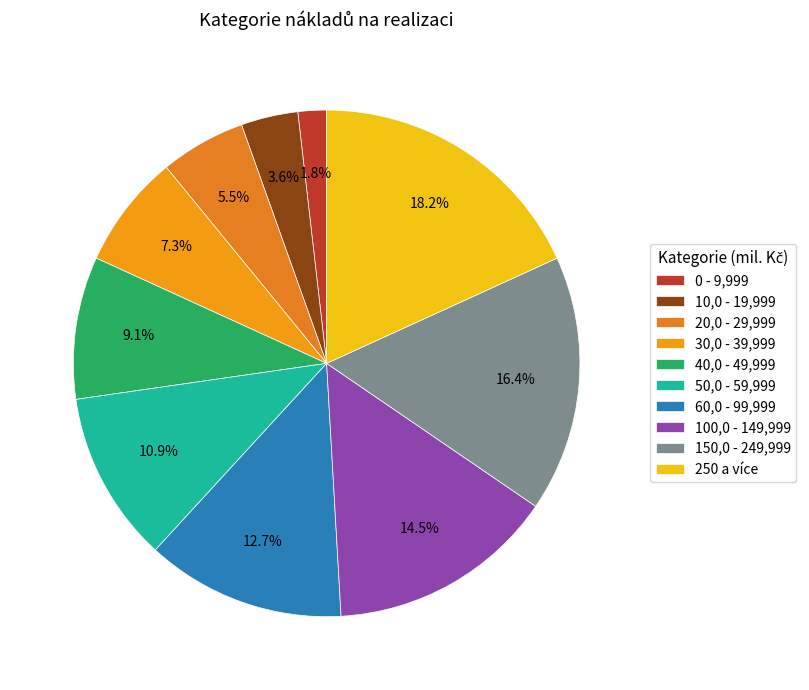

Rank the categories by value from lowest to highest.

0 - 9,999, 10,0 - 19,999, 20,0 - 29,999, 30,0 - 39,999, 40,0 - 49,999, 50,0 - 59,999, 60,0 - 99,999, 100,0 - 149,999, 150,0 - 249,999, 250 a více